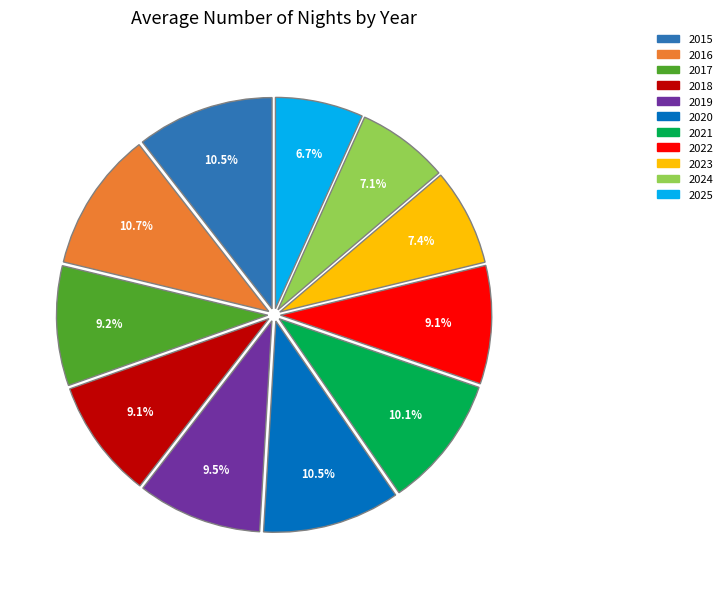

To the nearest percent, what percentage of the pie is 2021?

10%